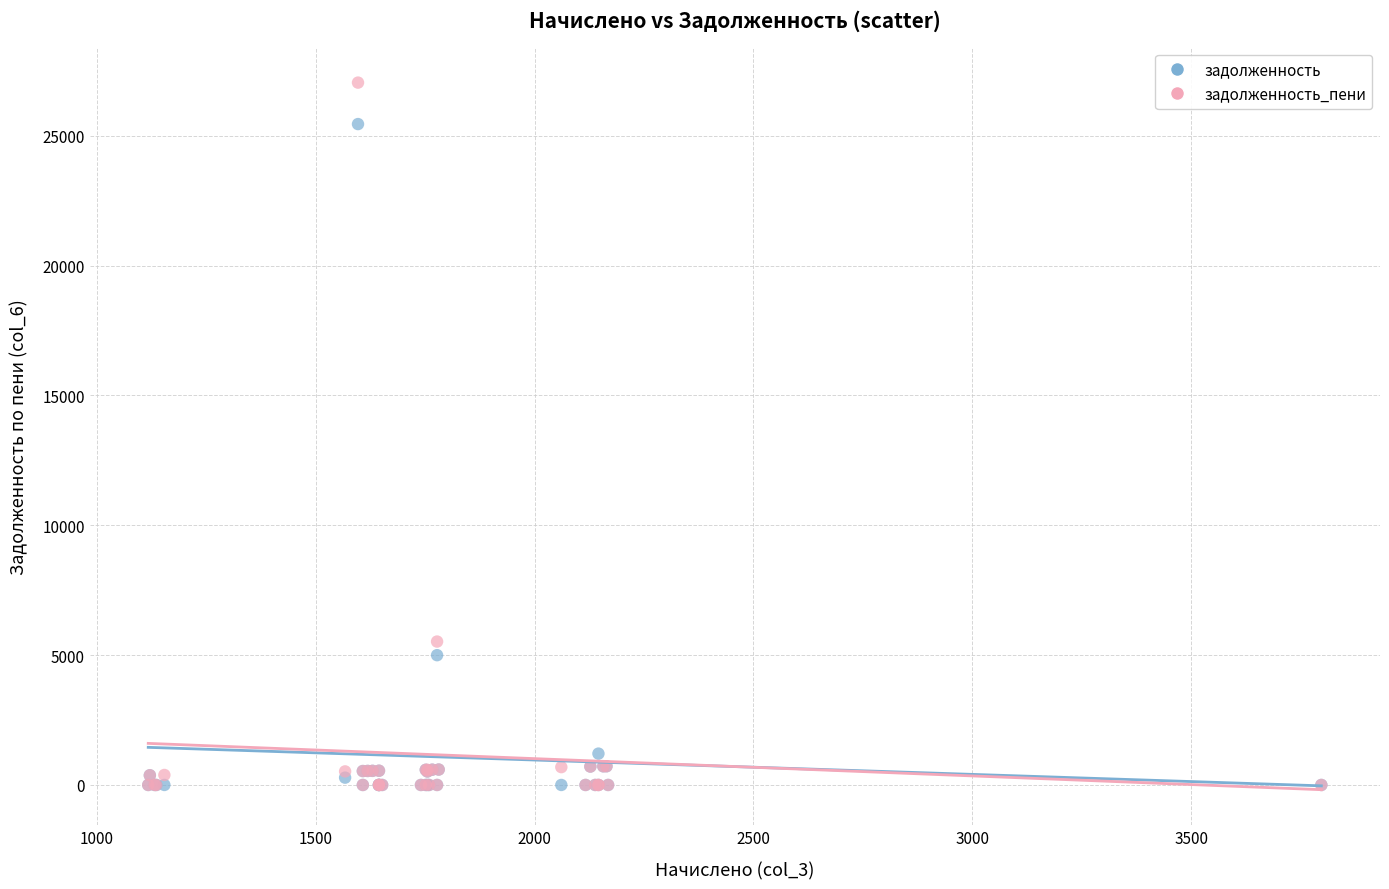

Which series has the widest spread of Y values?

задолженность_пени